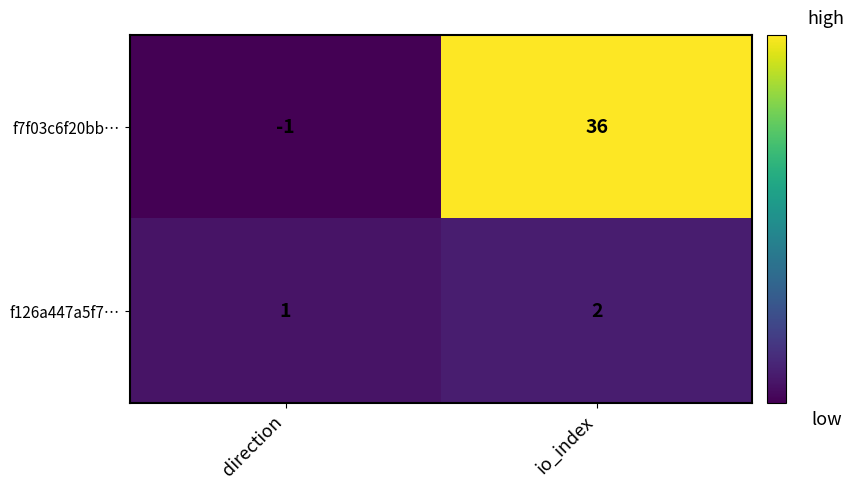

At io_index, list the series in order from smallest to largest.

f126a447a5f7…, f7f03c6f20bb…